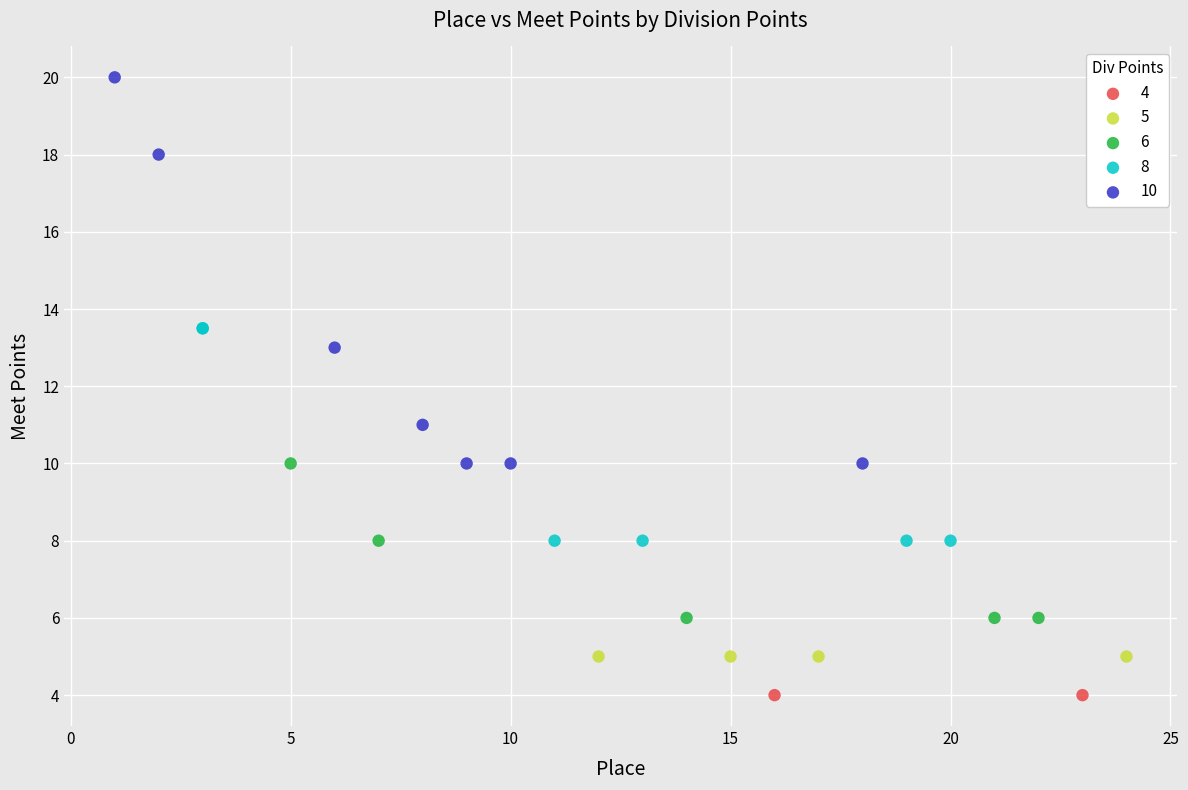

Which series reaches the maximum Y coordinate?

10